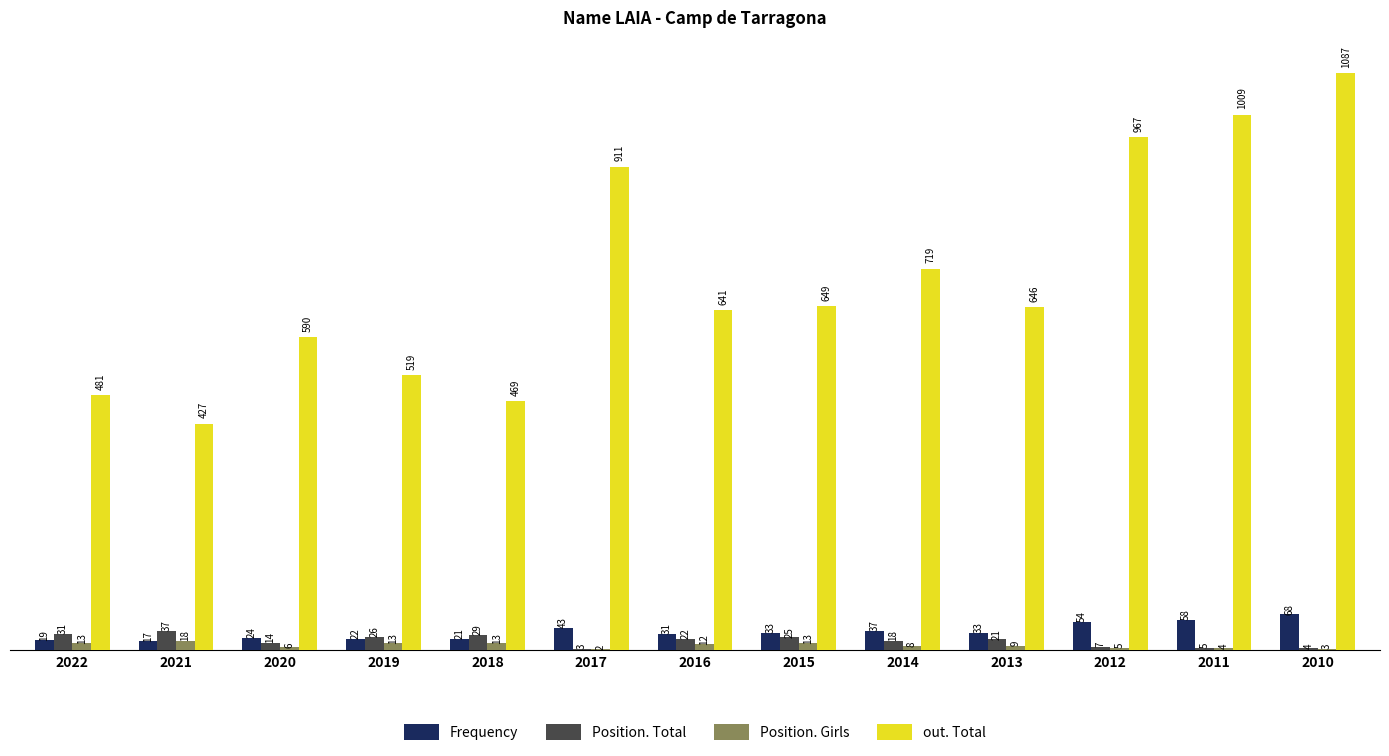

What is the sum of all Position. Total values?

242